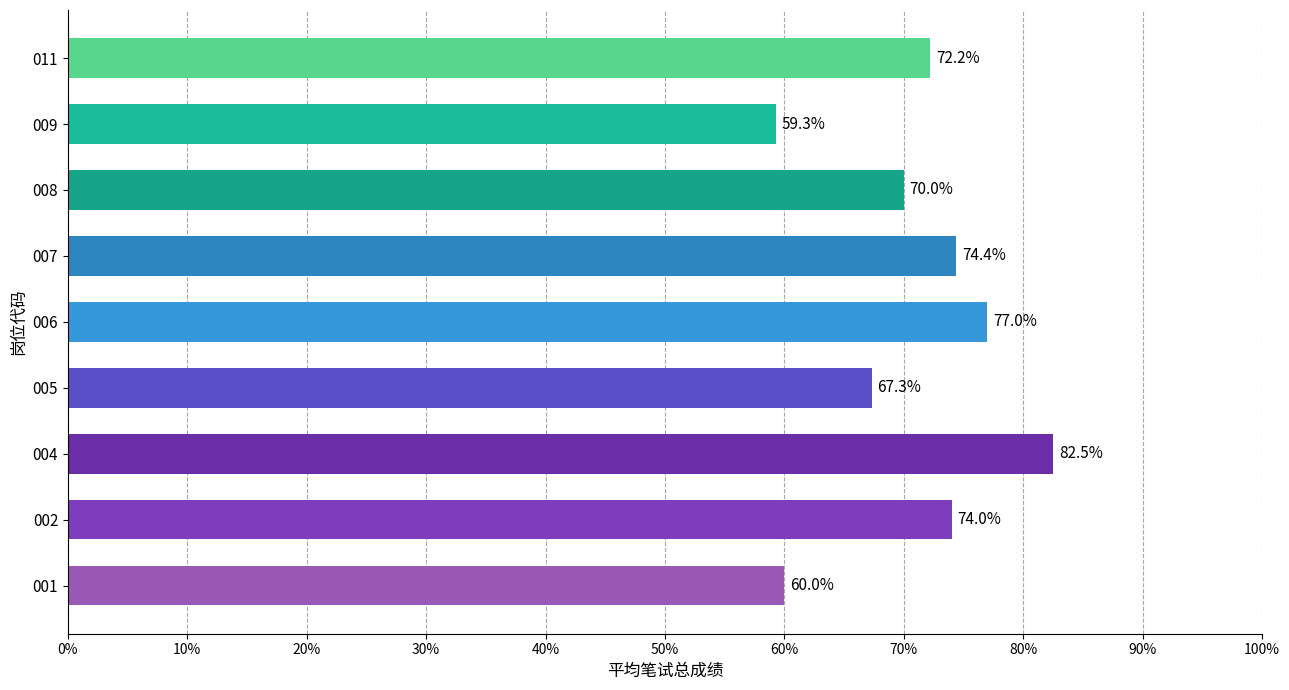

Which has a higher value, 006 or 011?

006